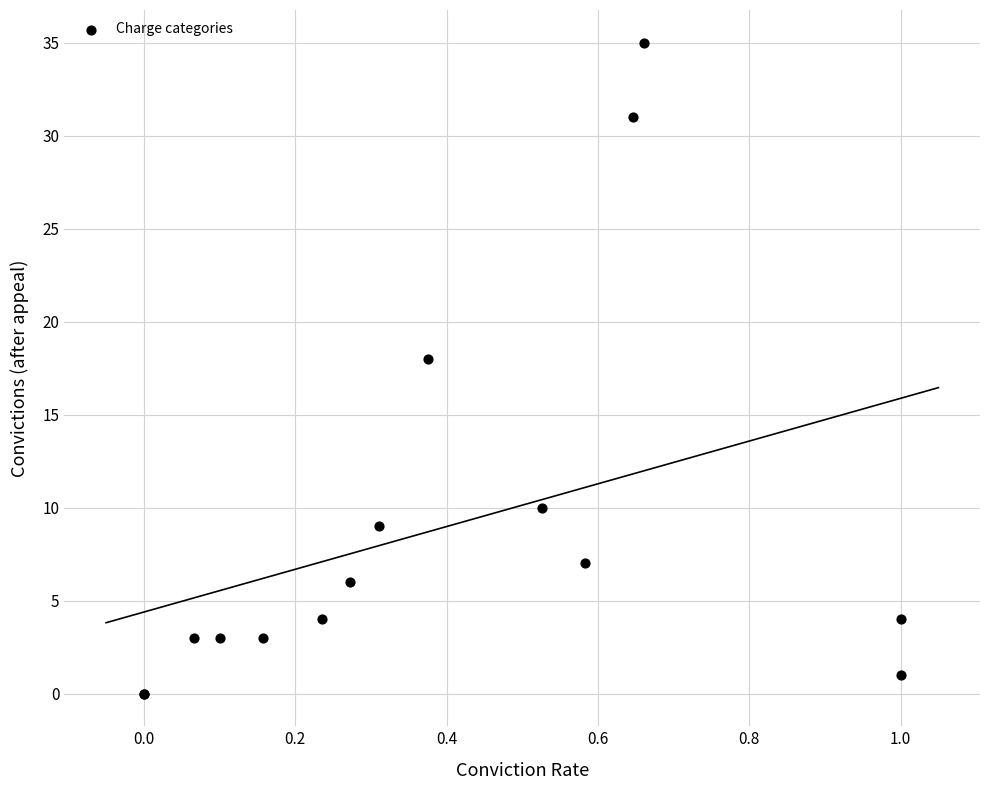

What Y value in the scatter plot is closest to 17?

18